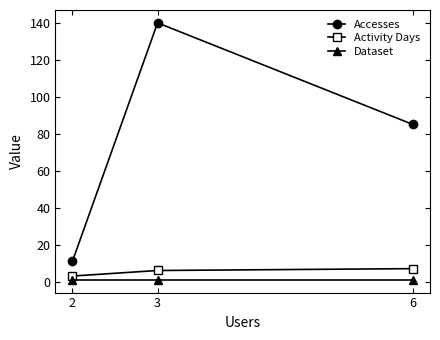

Reading left to right, transcribe all the data shown in this chart.

Accesses: 2=11	3=140	6=85
Activity Days: 2=3	3=6	6=7
Dataset: 2=1	3=1	6=1